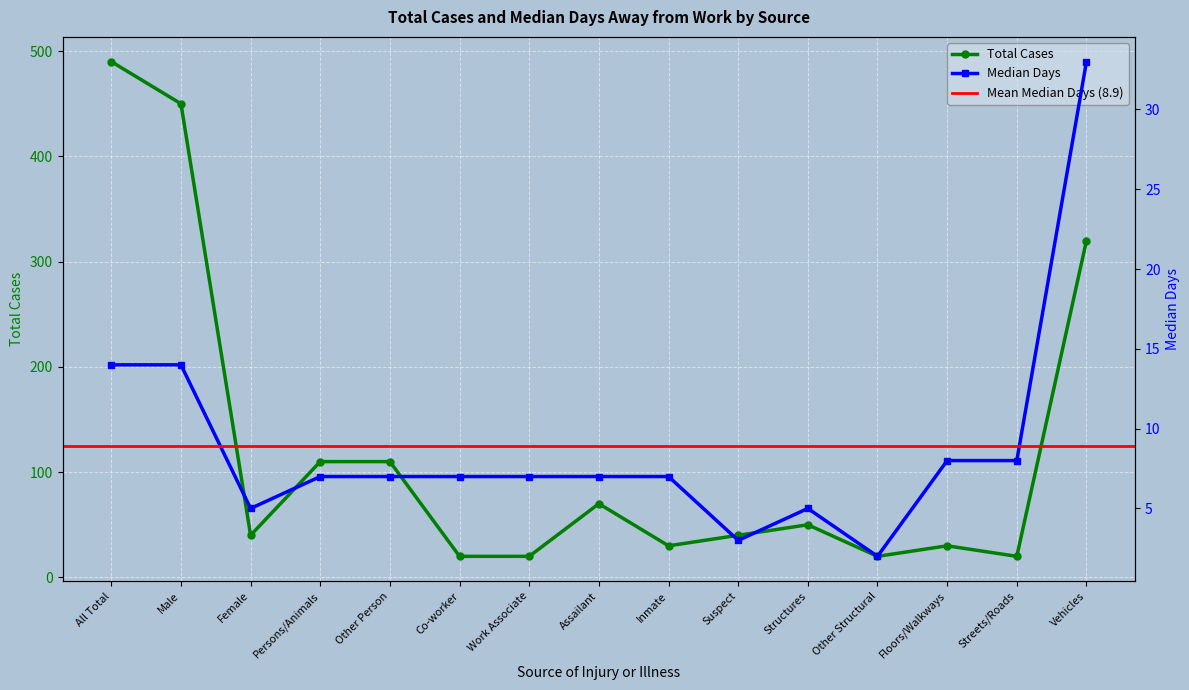

True or false: Total Cases and Median Days cross at least once.

False